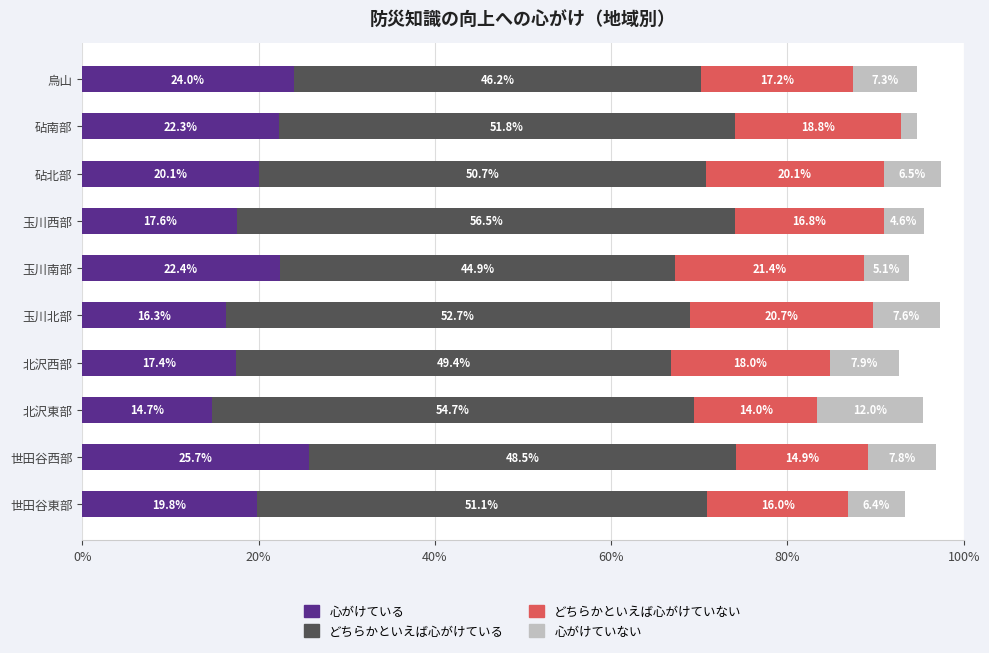

What is the difference between the 心がけている values at 世田谷西部 and 北沢西部?

8.3